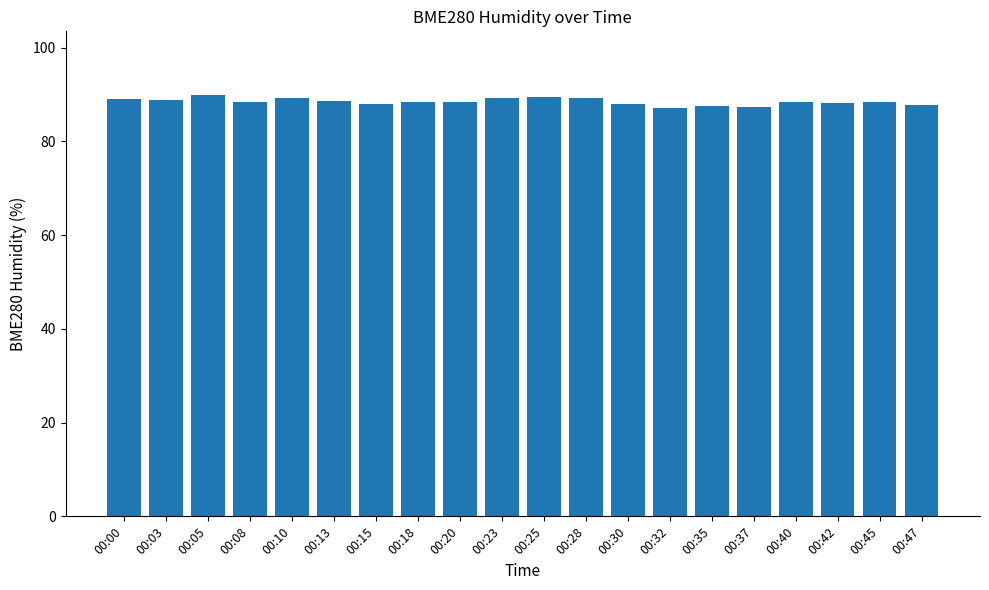

How many series are shown in this chart?

1